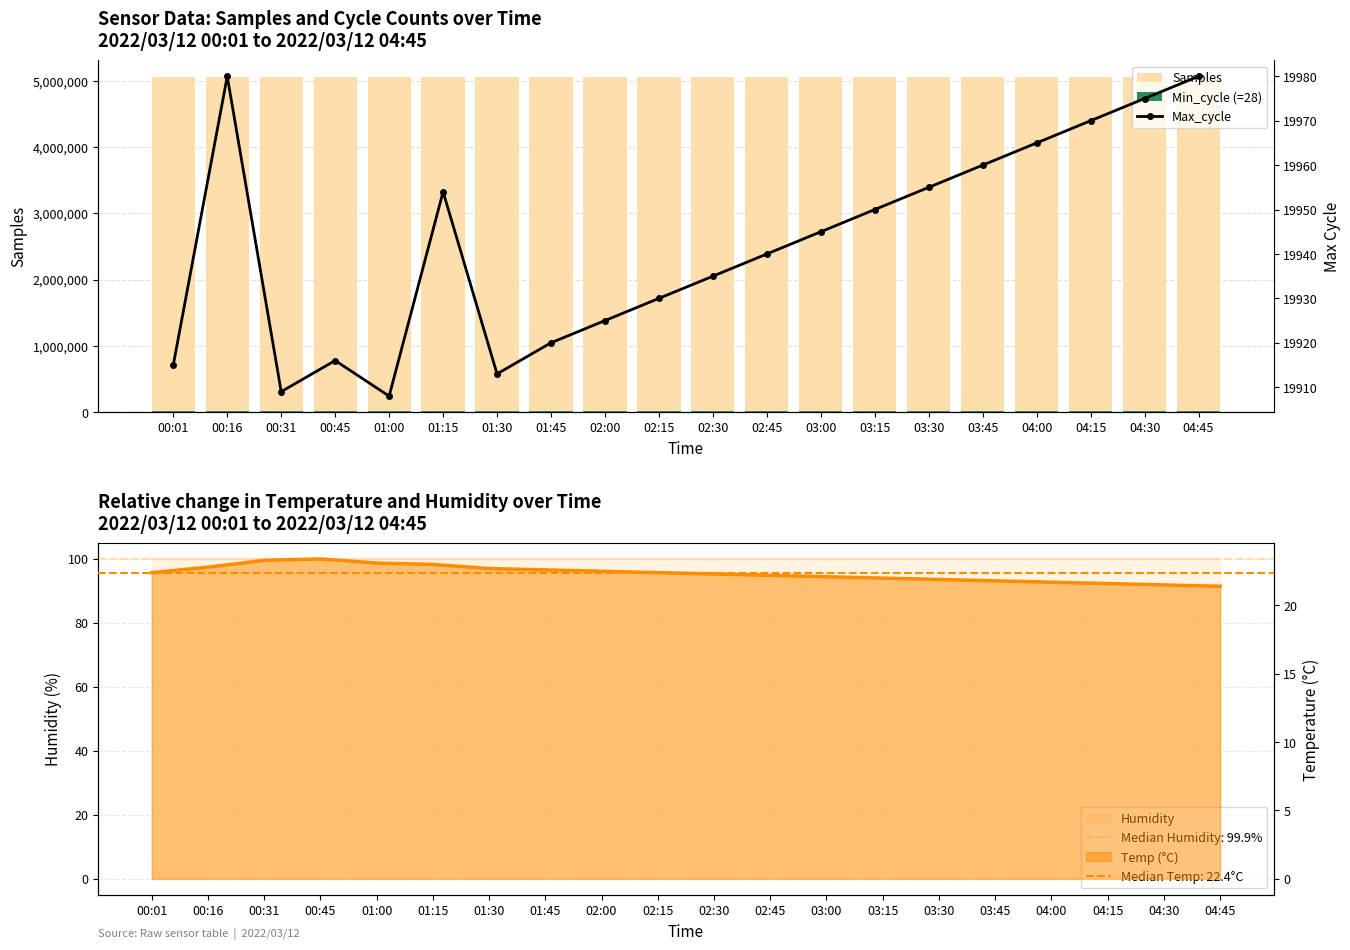

Where is Min_cycle (=28) nearest to the value 10105?

00:01